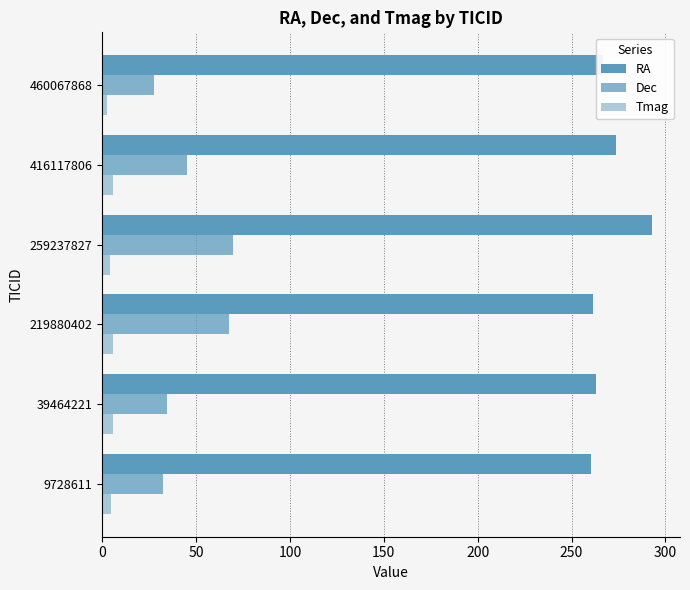

How many data points in Tmag are above 5?

3